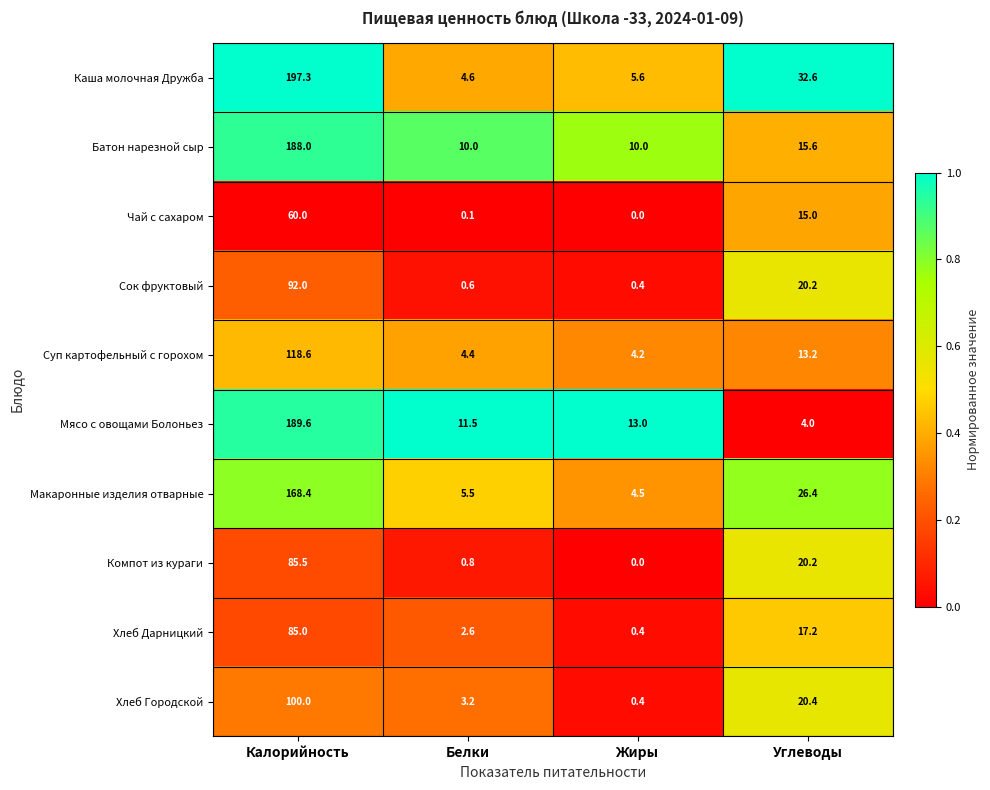

At how many categories does at least one series exceed 0?

4